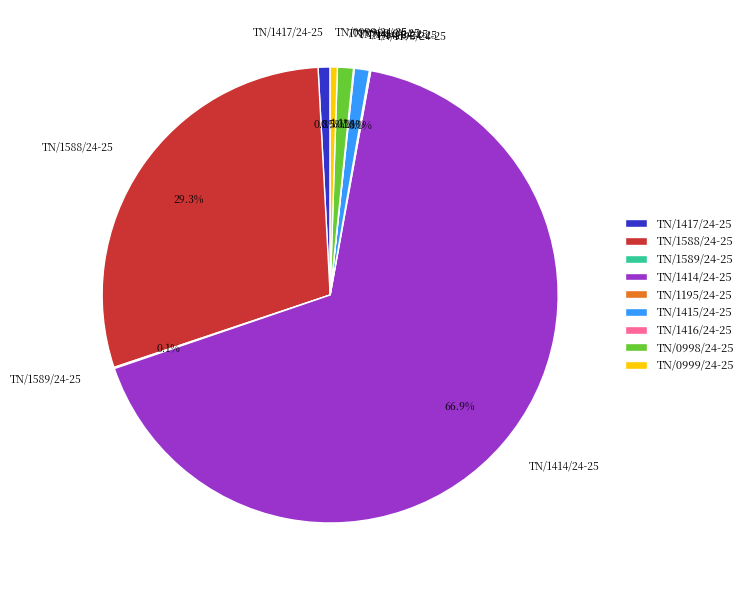

What is the ratio of the value at TN/0999/24-25 to the value at TN/0998/24-25?

0.5